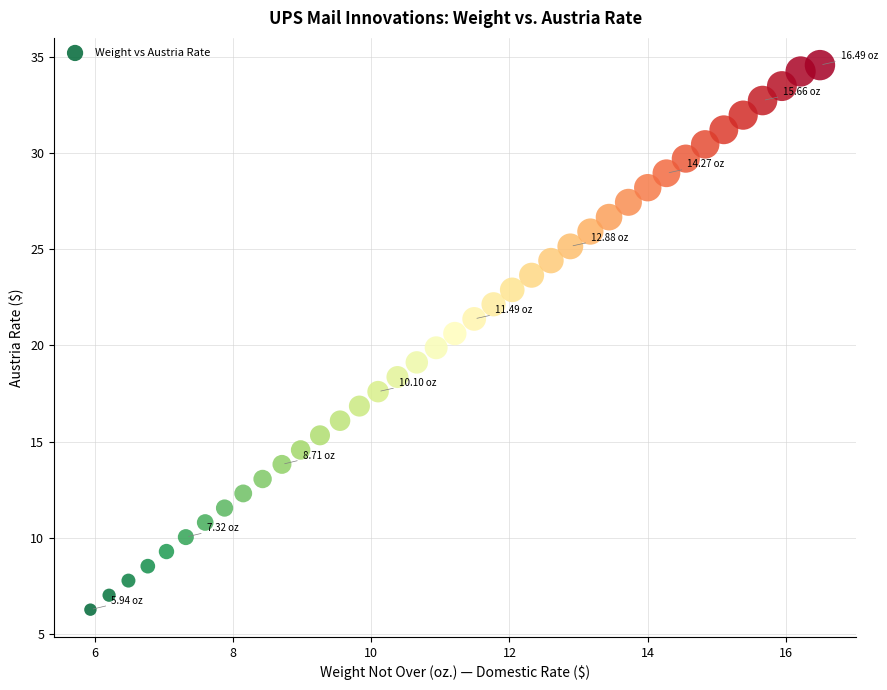

What is the range of Y values (max minus min)?

28.3